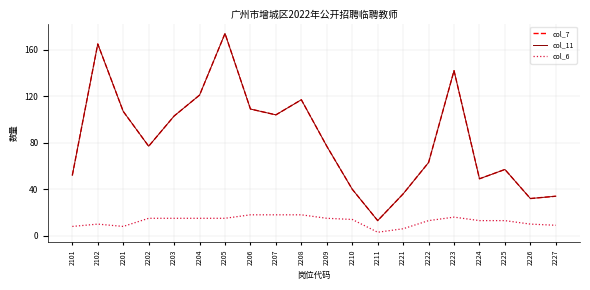

Which series changed the most between 2205 and 2226?

col_7